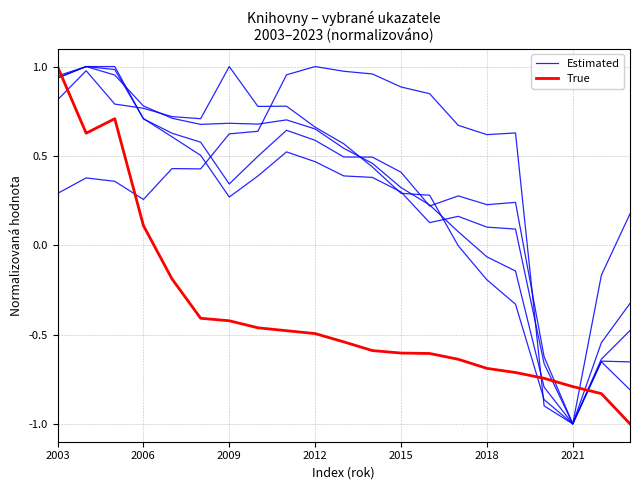

How many data points in Estimated are less than 0?

4